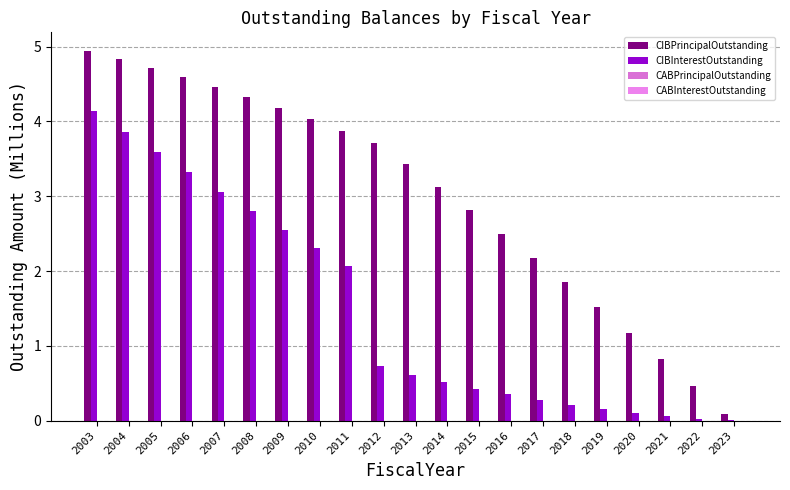

Is it true that CIBPrincipalOutstanding equals 3.7 at 2012?

True